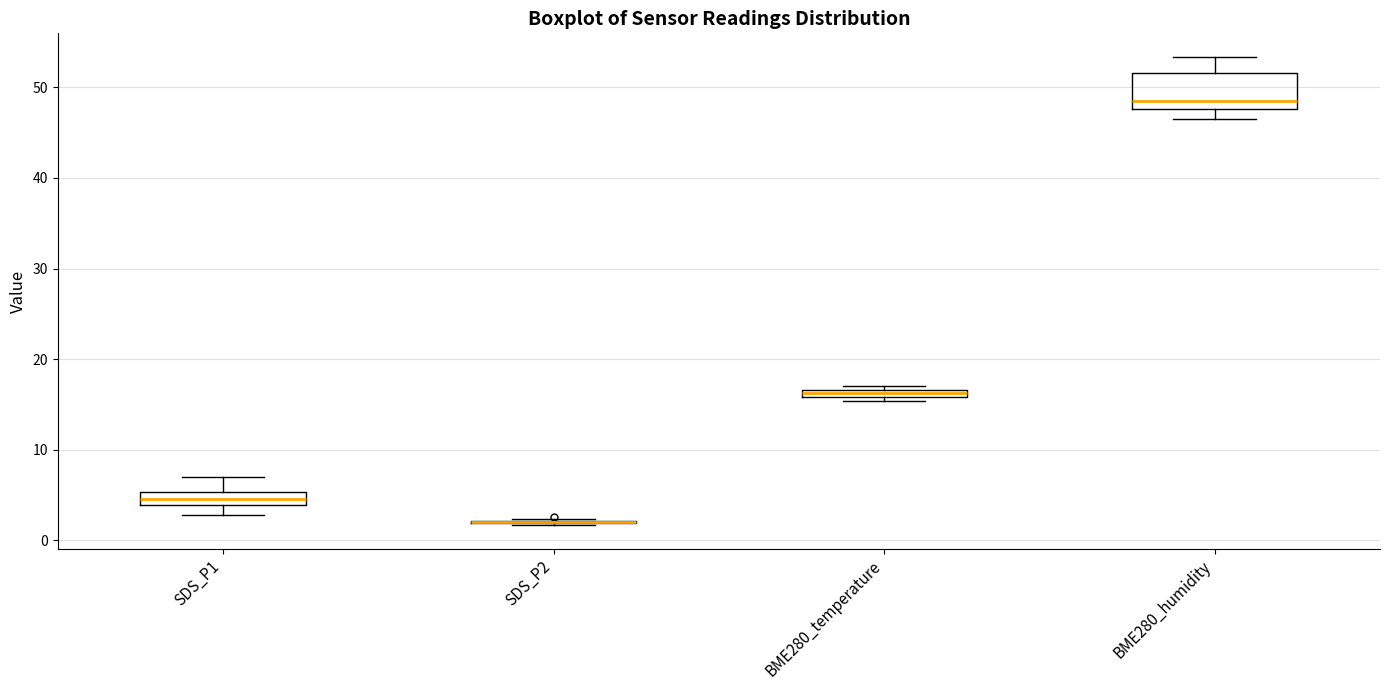

Where is the upper edge of the box for BME280_humidity on the y-axis? The values are not printed on the chart, so give them approximately, as read against the axis.

52